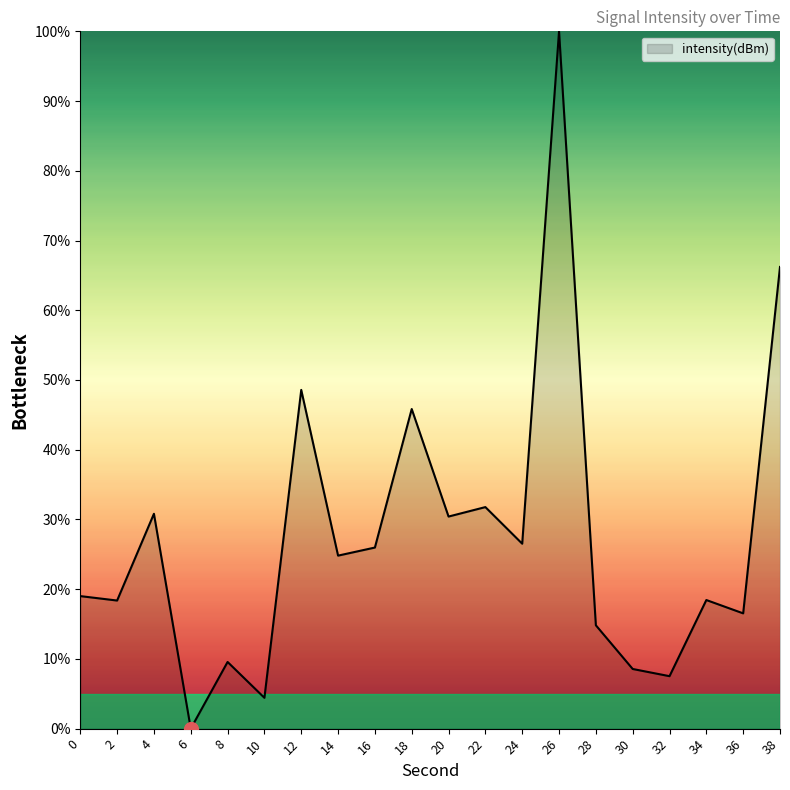

How many lines are shown in the chart?

1